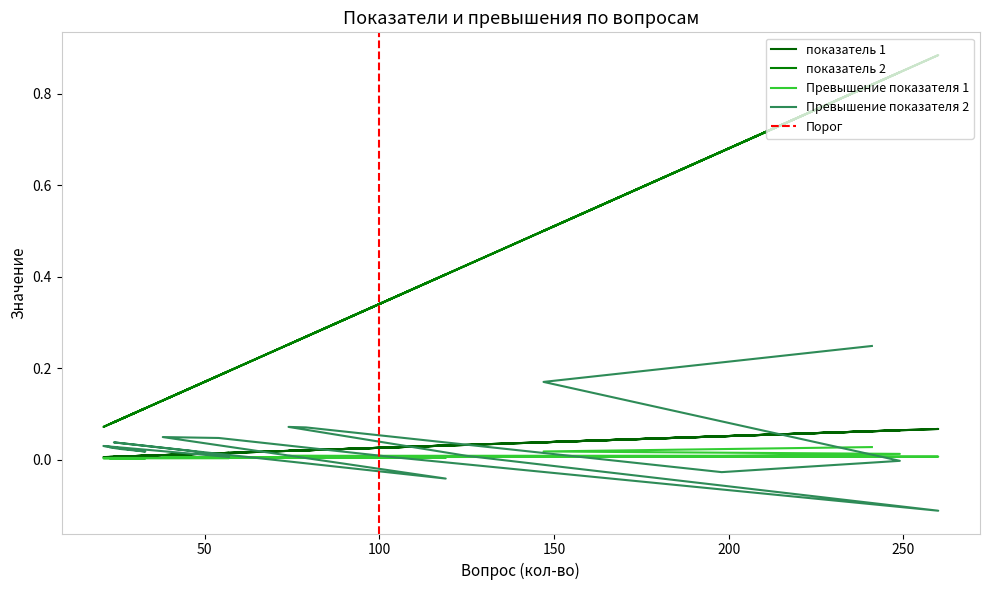

What is the value of the показатель 2 point at the 14th from the left?

0.1